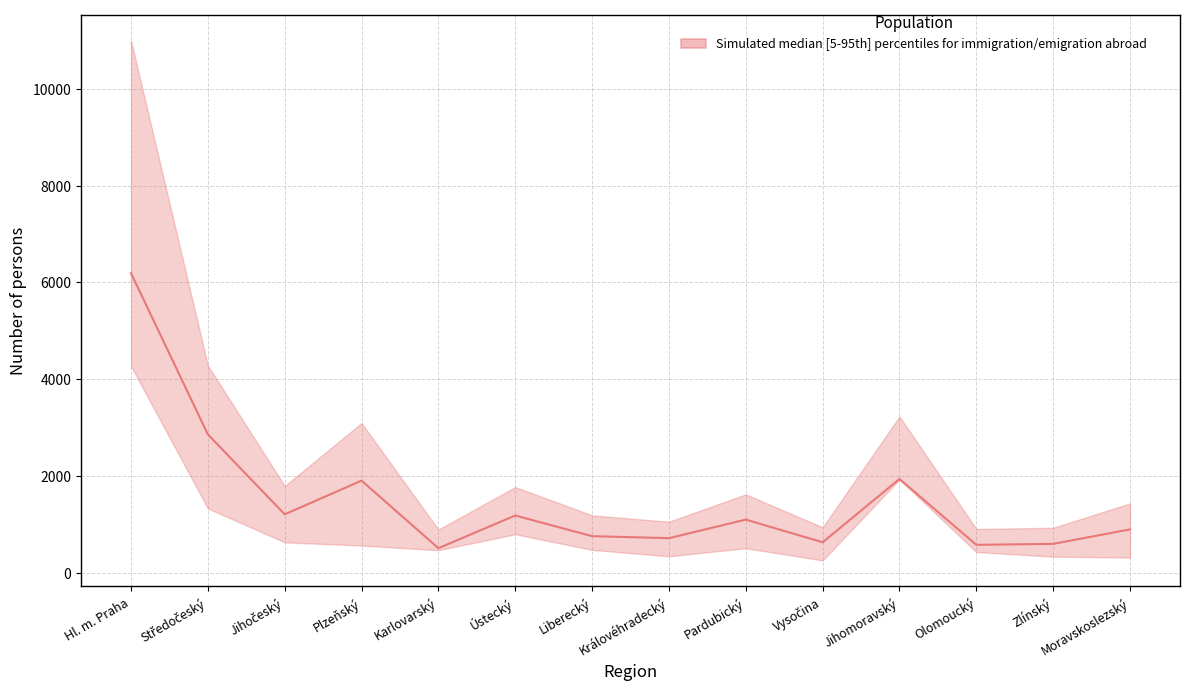

What is the minimum value shown in the chart?

507